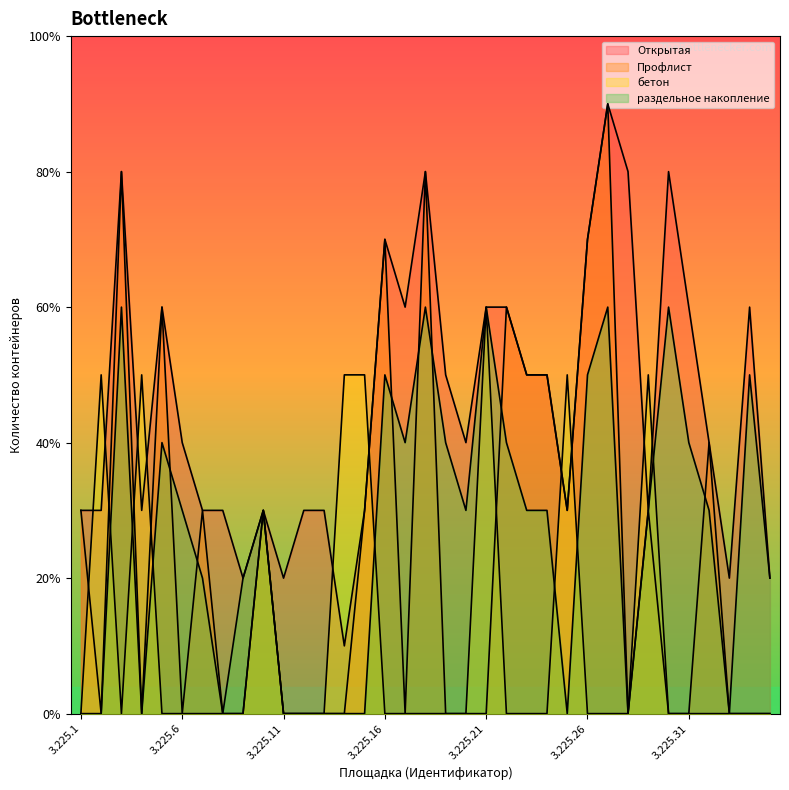

True or false: бетон has a value of 2 at 3.225.24.

False